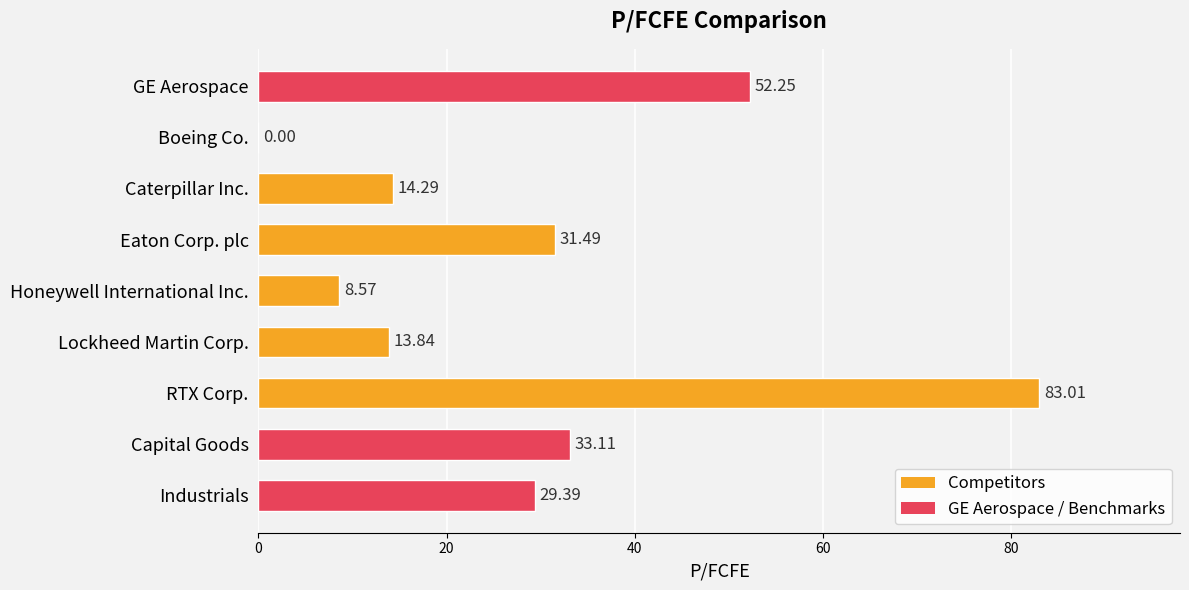

At which label is the value closest to 41?

Capital Goods